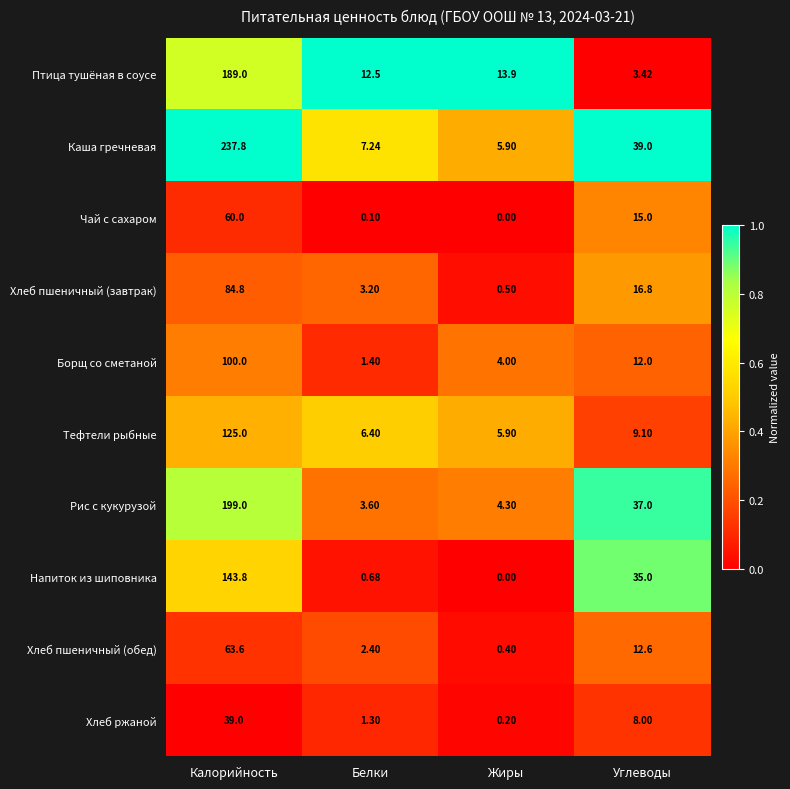

Which series changed the most between Белки and Углеводы?

Напиток из шиповника